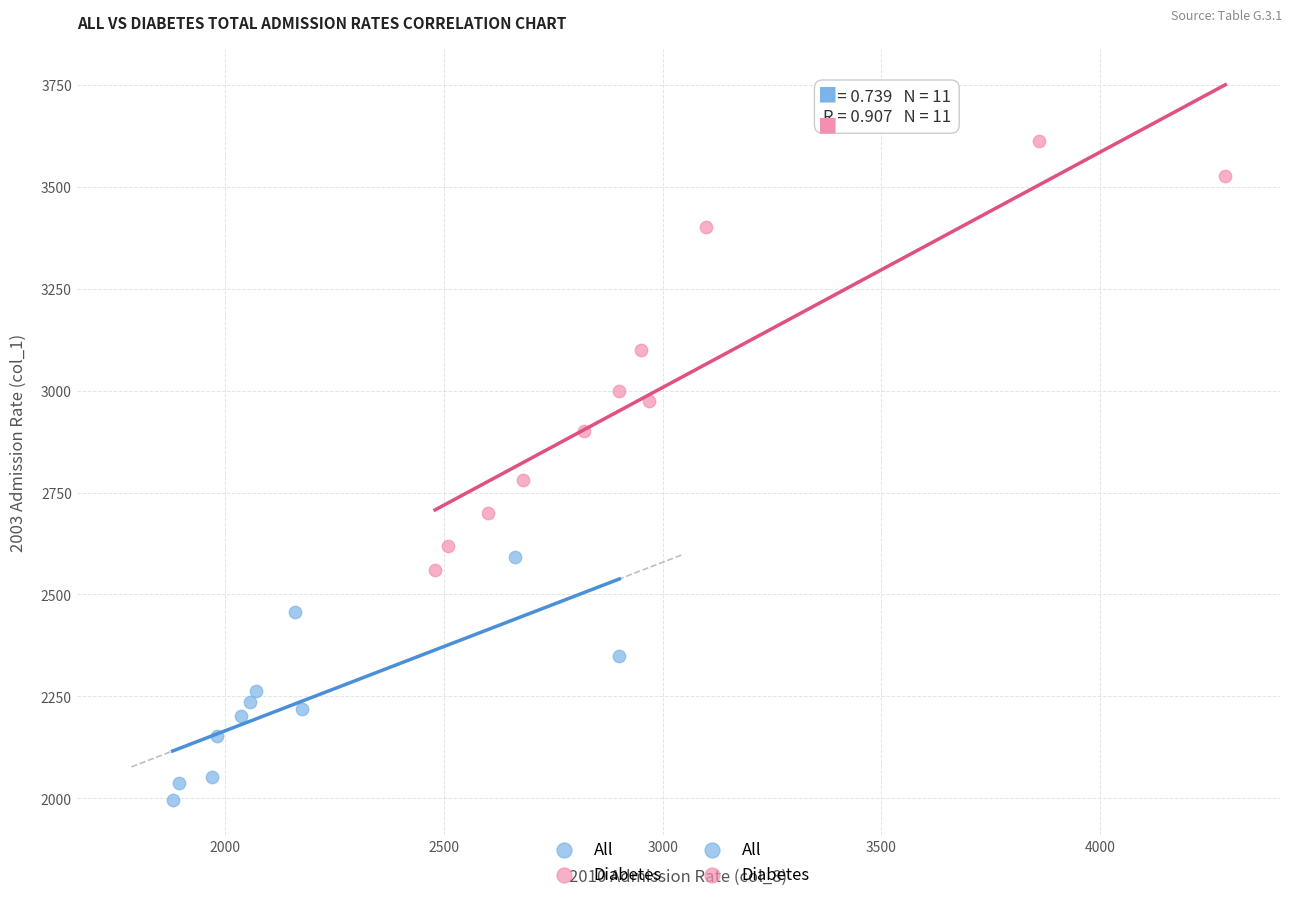

Which series contains the lowest Y value?

All